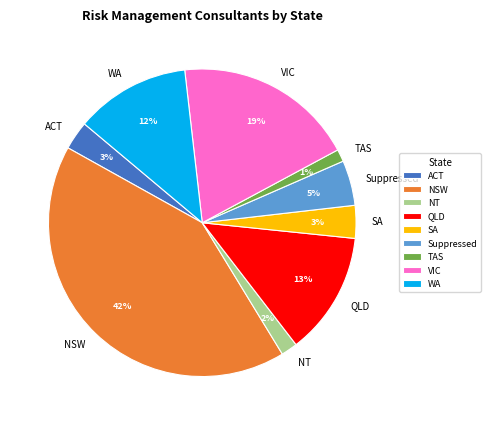

Count the number of slices in the pie.

9